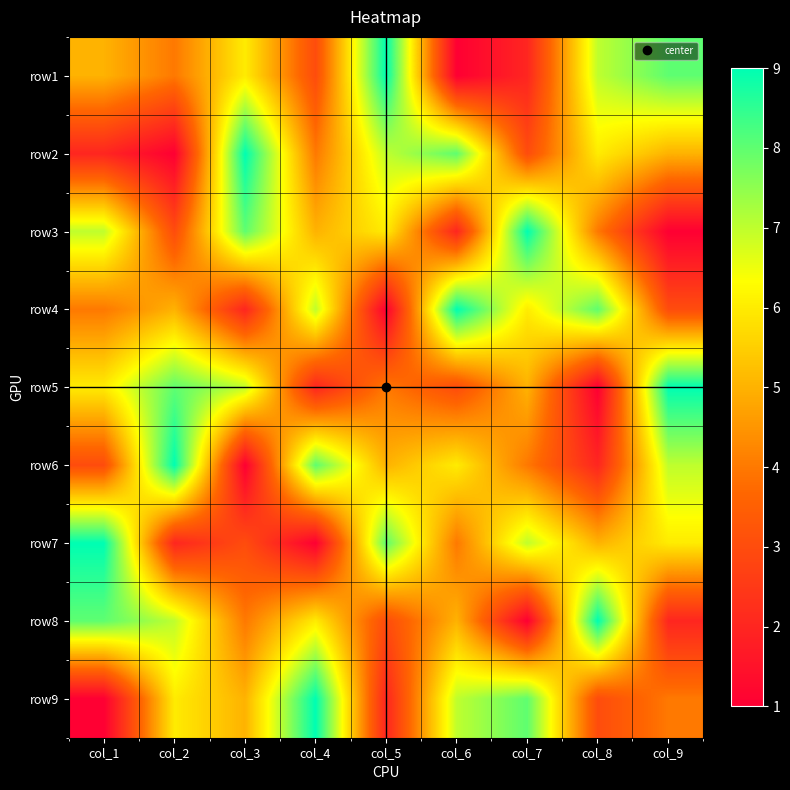

Which has a higher value, col_8 or col_4?

col_8